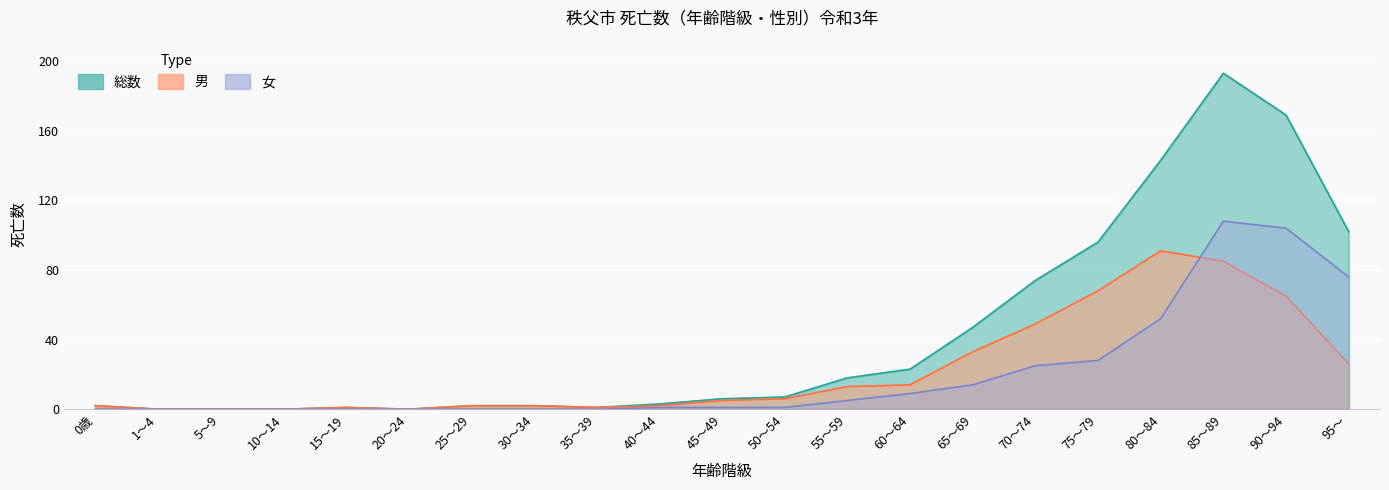

What value does the 総数 series have at 95～?

102